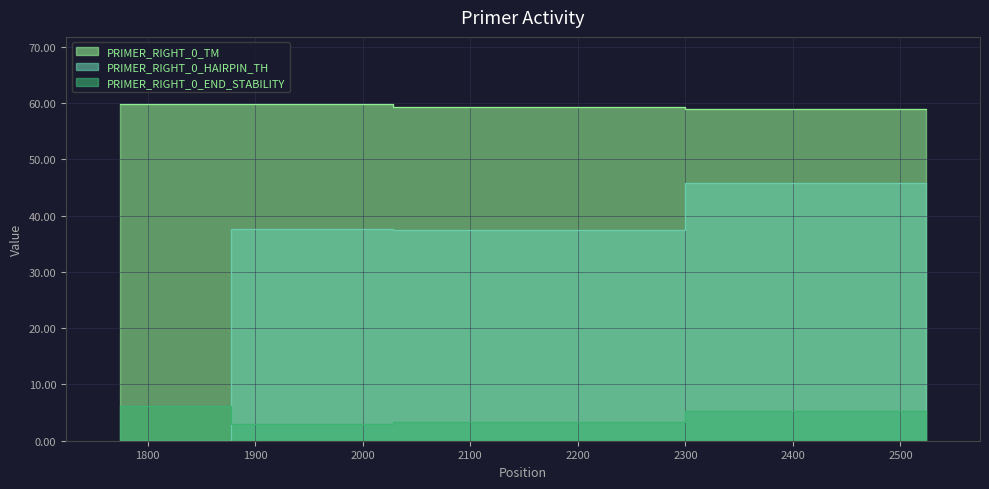

True or false: PRIMER_RIGHT_0_HAIRPIN_TH and PRIMER_RIGHT_0_TM cross at least once.

False